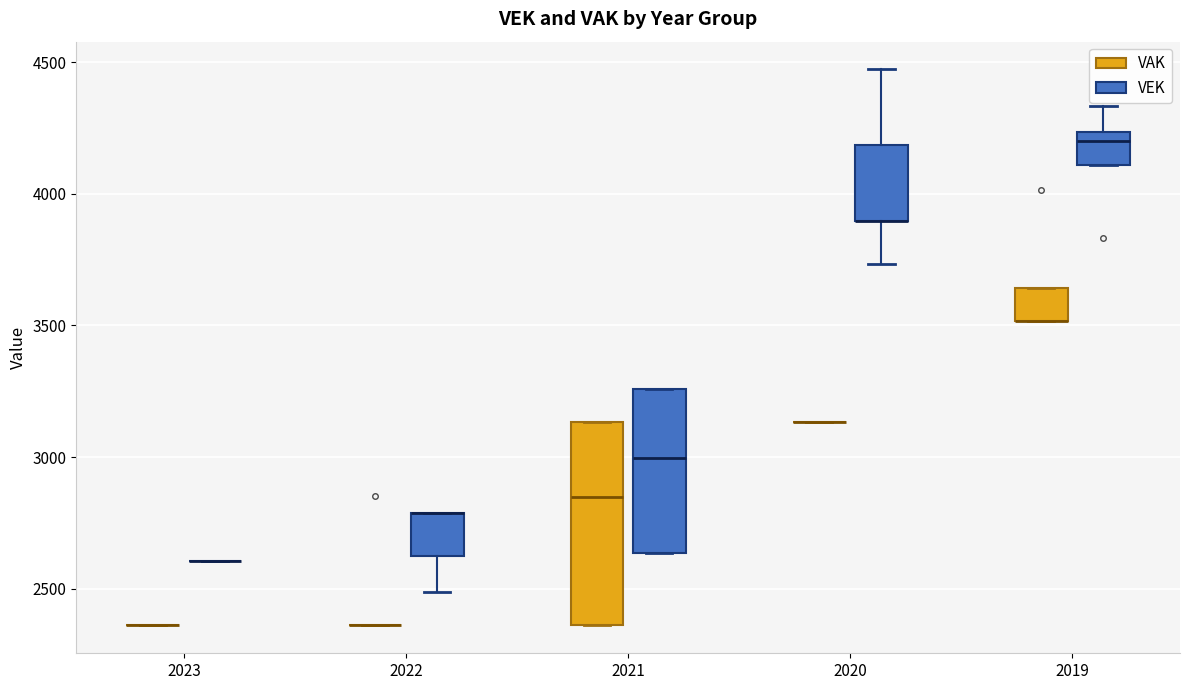

Comparing the boxes themselves (not the whiskers), which one is the tallest?

2021 (VAK)